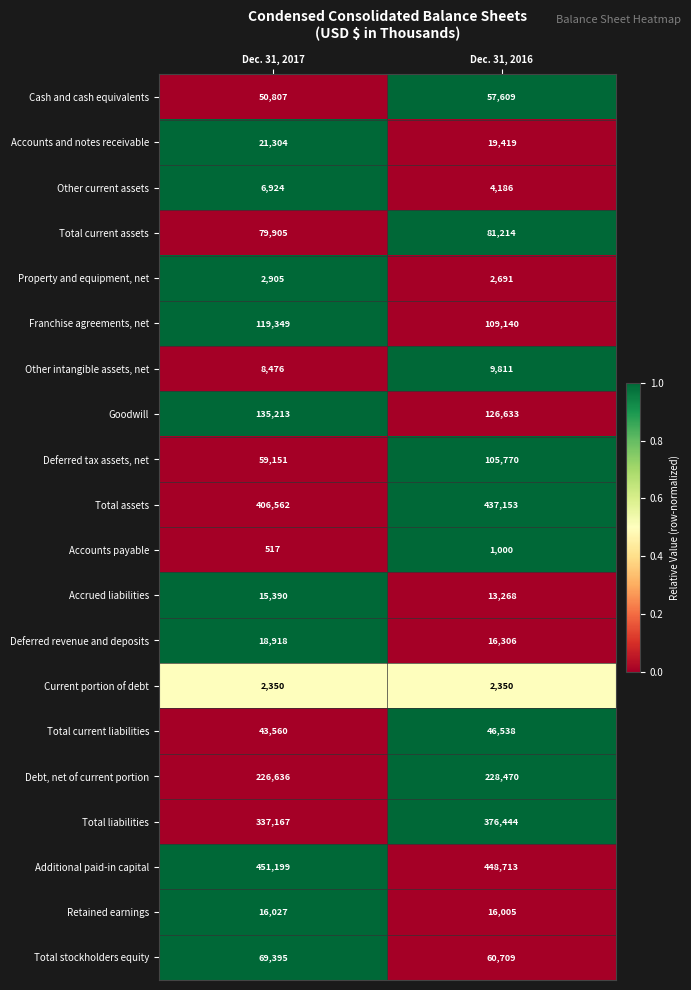

How many series are shown in this chart?

20